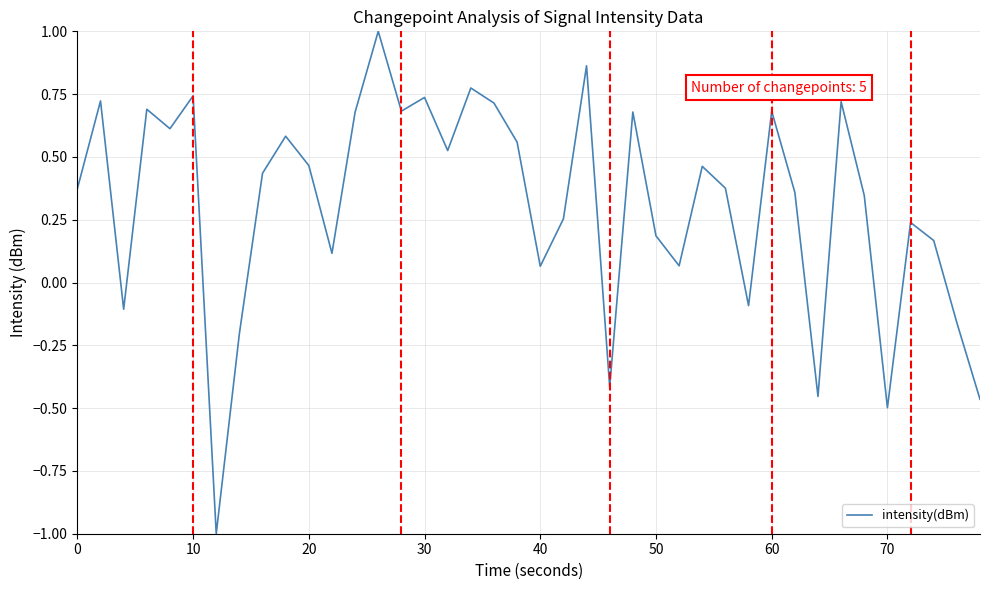

How many interior local peaks (higher than both neighbors) does the data have?

13